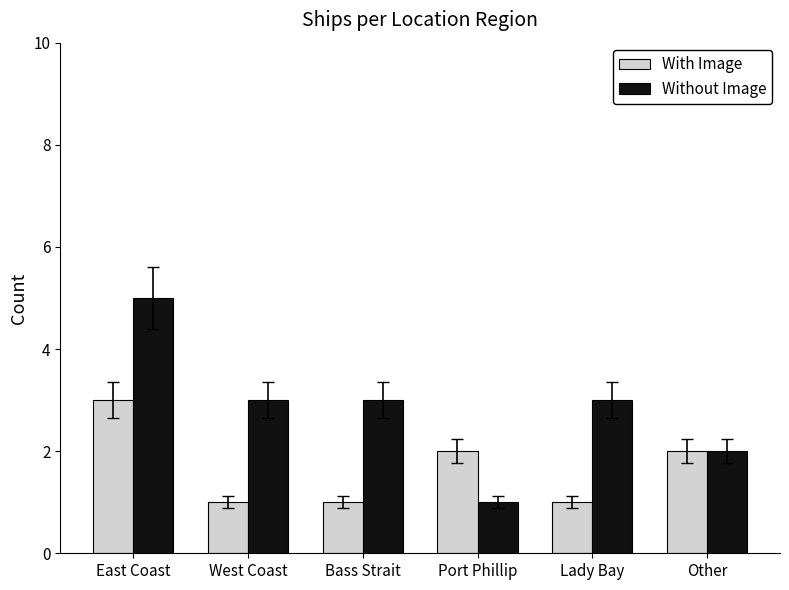

How many distinct data groups are displayed?

2